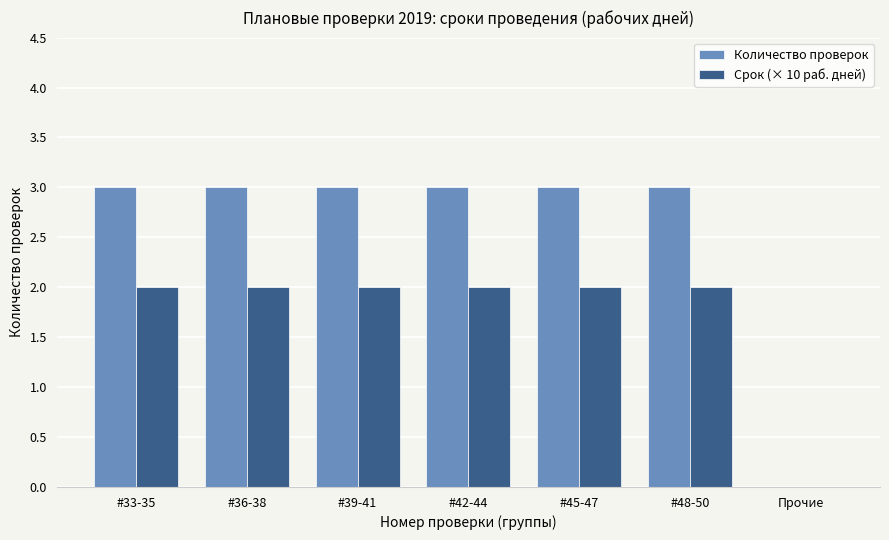

Is it true that Количество проверок equals 3 at #36-38?

True